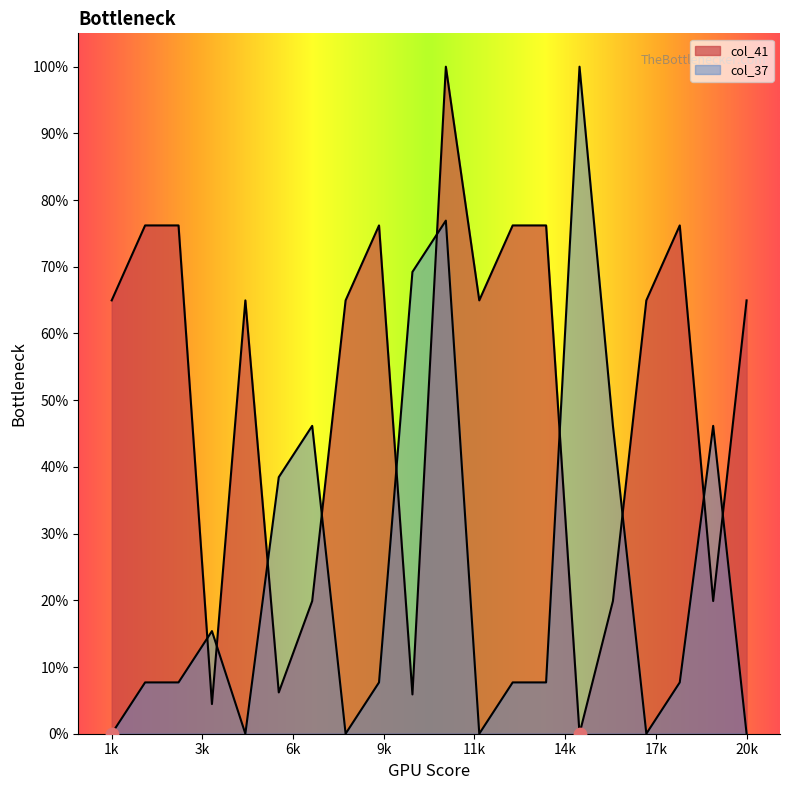

At how many categories does at least one series exceed 79?

2